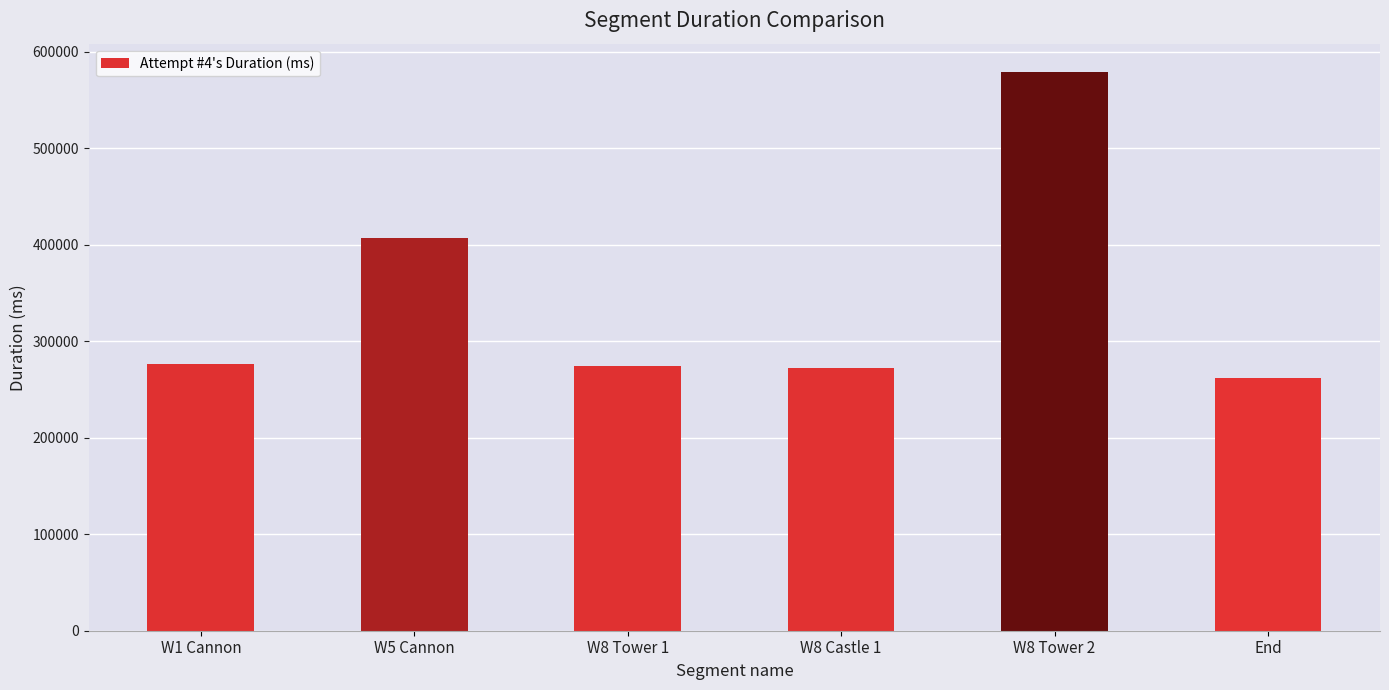

The chart shows a value of 261355 at End. True or false?

True